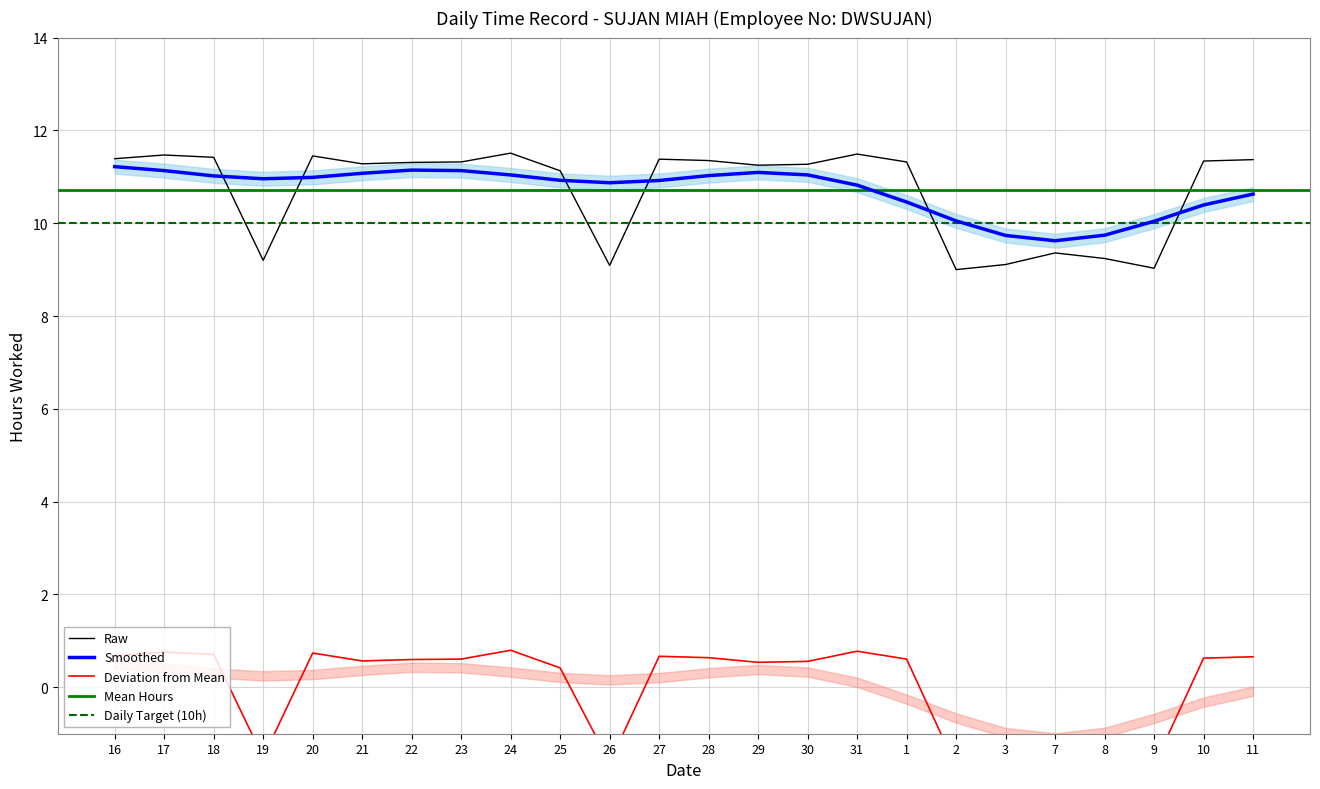

Where is the first local maximum?

17